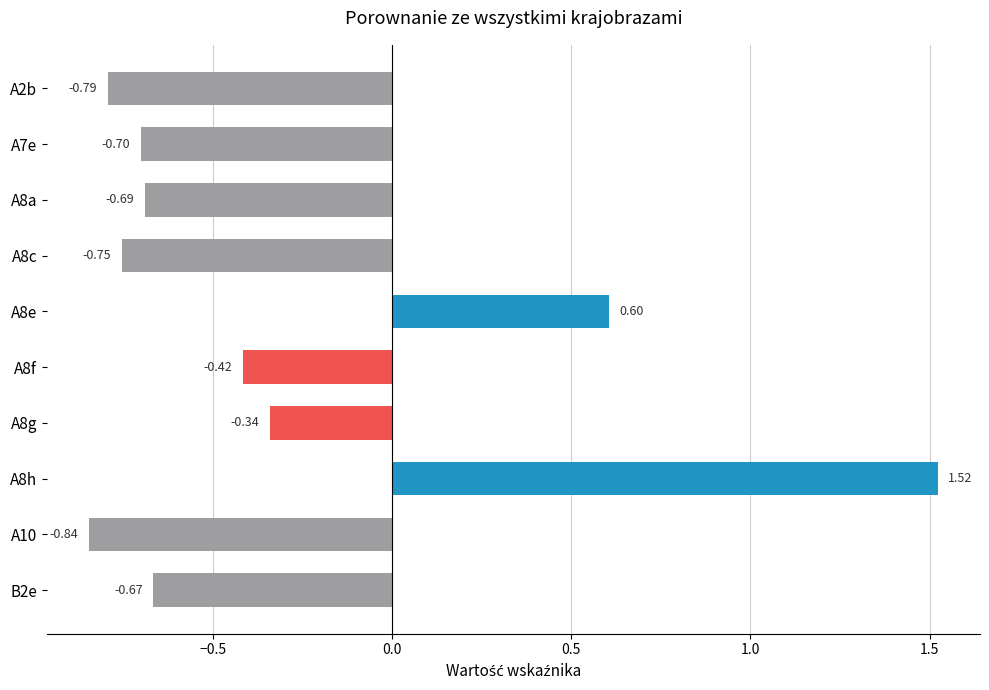

Rank the categories by value from lowest to highest.

A10, A2b, A8c, A7e, A8a, B2e, A8f, A8g, A8e, A8h